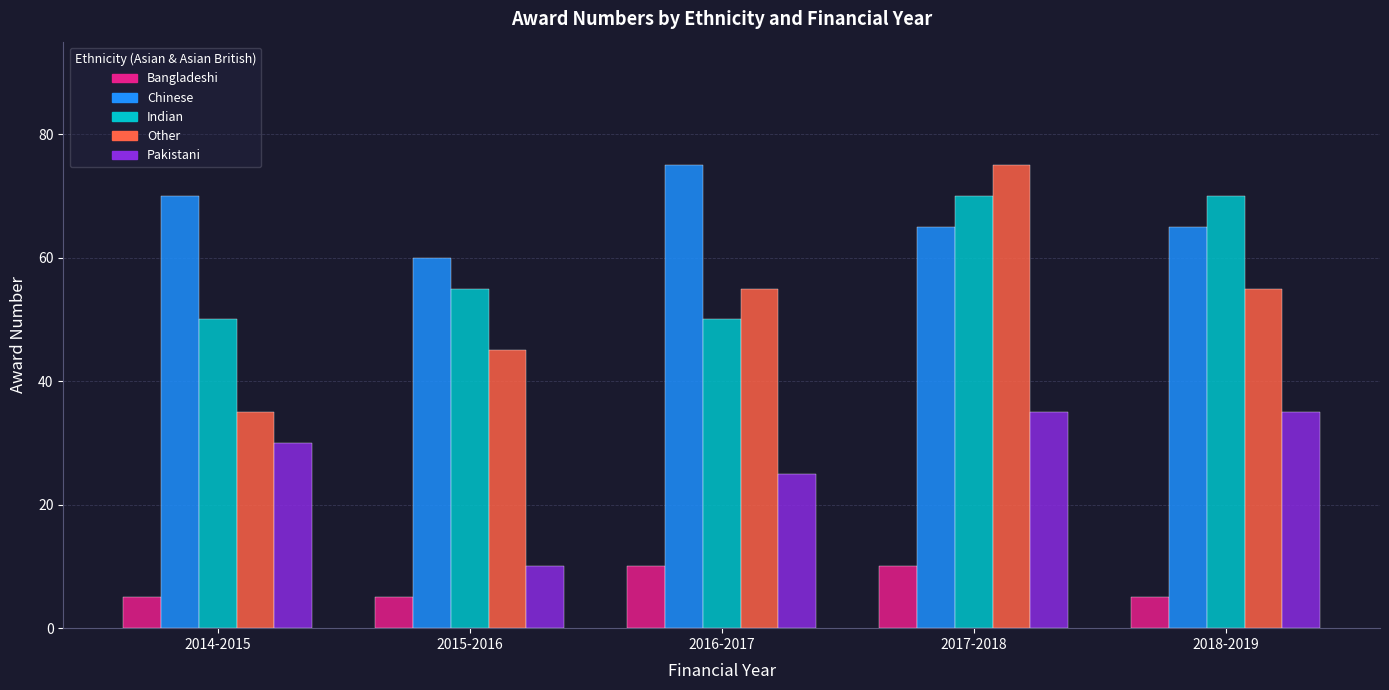

What is the greatest value displayed?

75